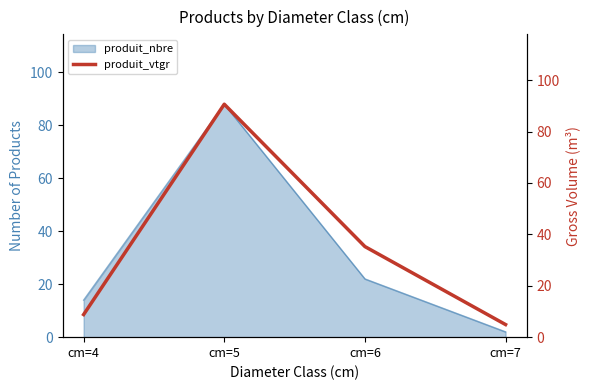

At which category does the chart reach its minimum across all series?

cm=7